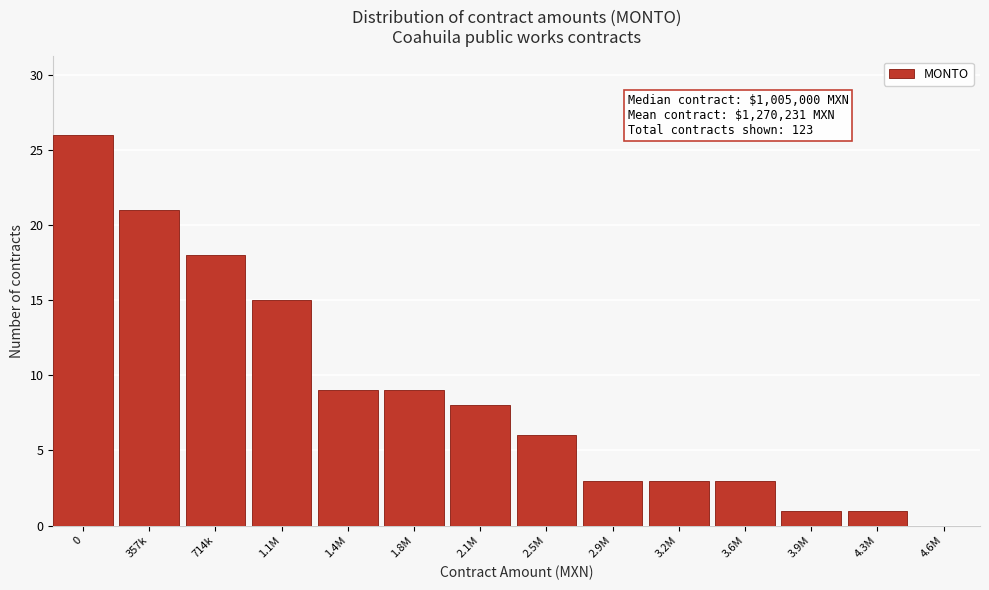

Reading left to right, extract all data points from this chart.

0=26	357k=21	714k=18	1.1M=15	1.4M=9	1.8M=9	2.1M=8	2.5M=6	2.9M=3	3.2M=3	3.6M=3	3.9M=1	4.3M=1	4.6M=0